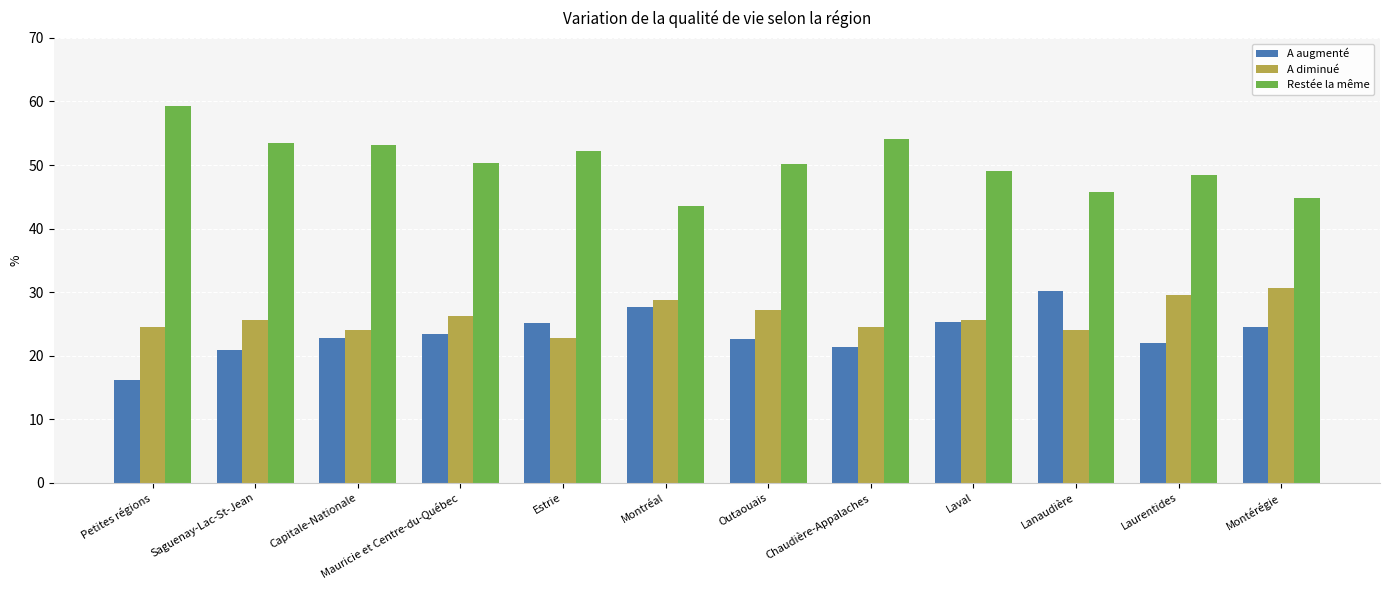

Is it true that A augmenté equals 11.1 at Laurentides?

False